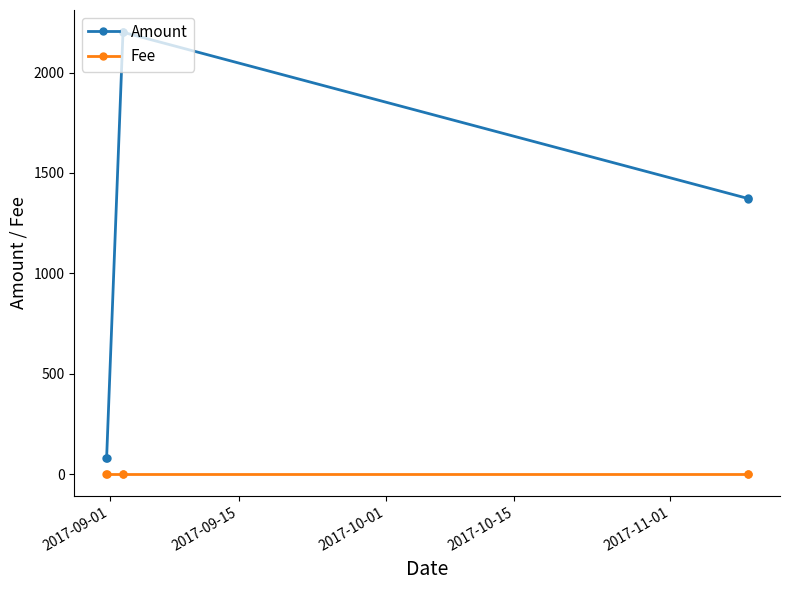

Which series has the widest spread of values?

Amount